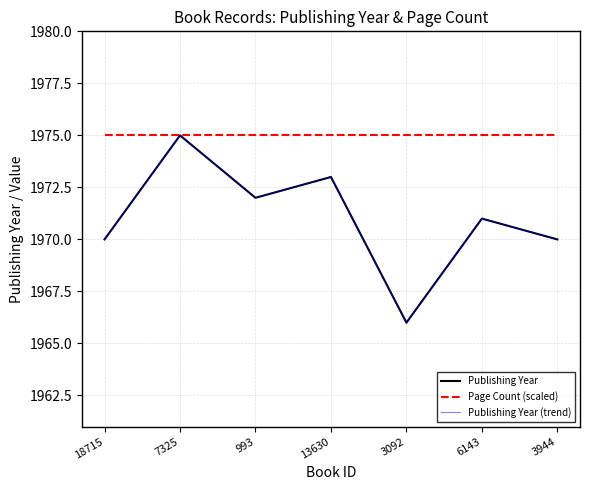

What position from the left is 13630?

4